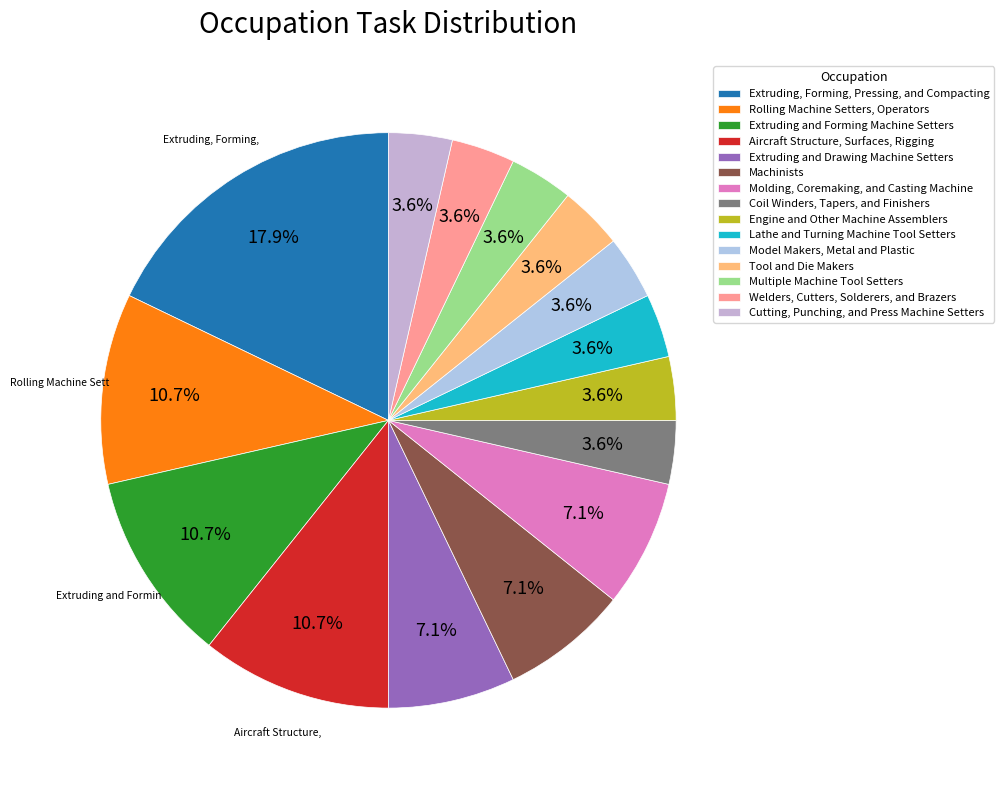

To the nearest percent, what is the difference between the largest and smallest slice percentages?

14%